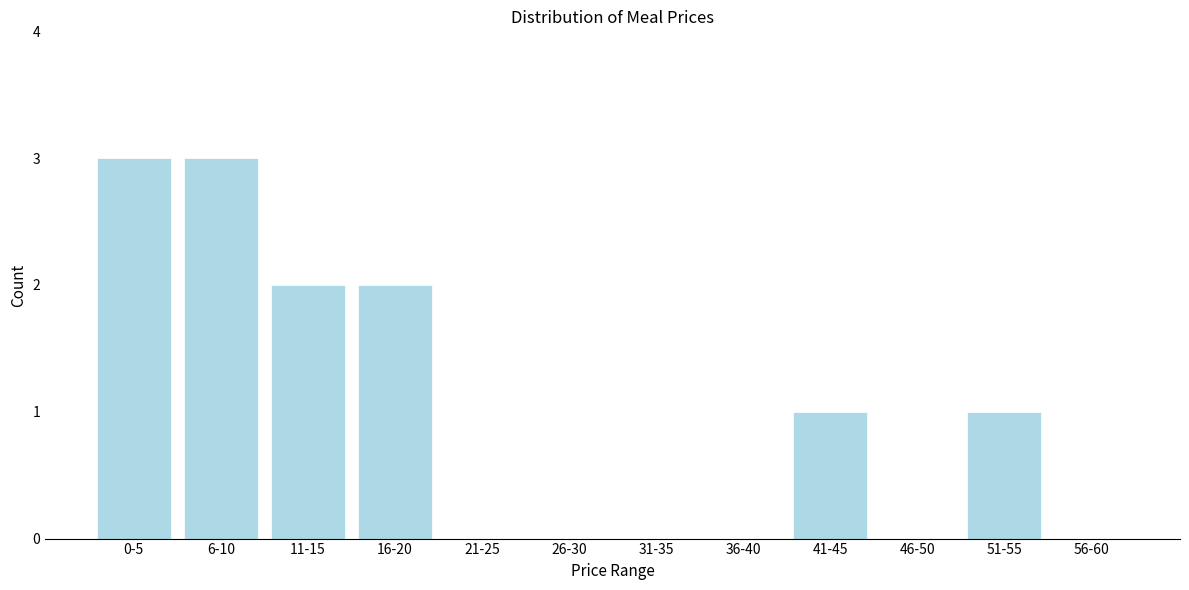

Reading left to right, what are all the values shown in this chart?

0-5=3	6-10=3	11-15=2	16-20=2	21-25=0	26-30=0	31-35=0	36-40=0	41-45=1	46-50=0	51-55=1	56-60=0